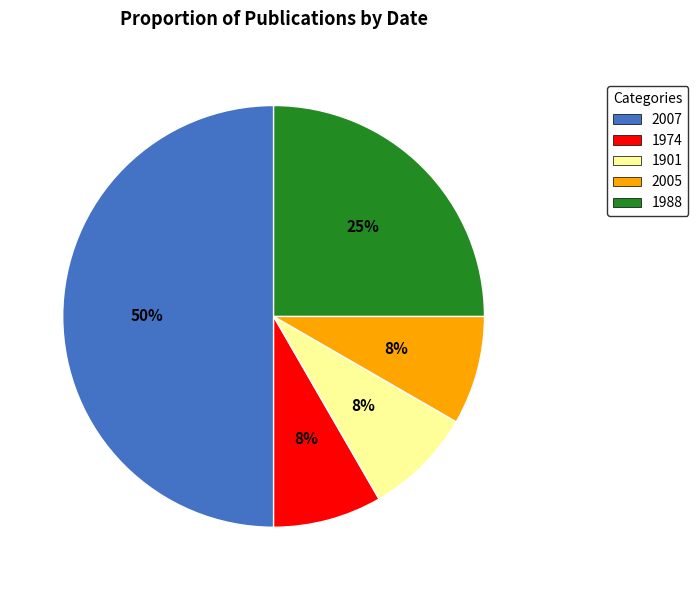

To the nearest percent, what is the difference between the largest and smallest slice percentages?

42%